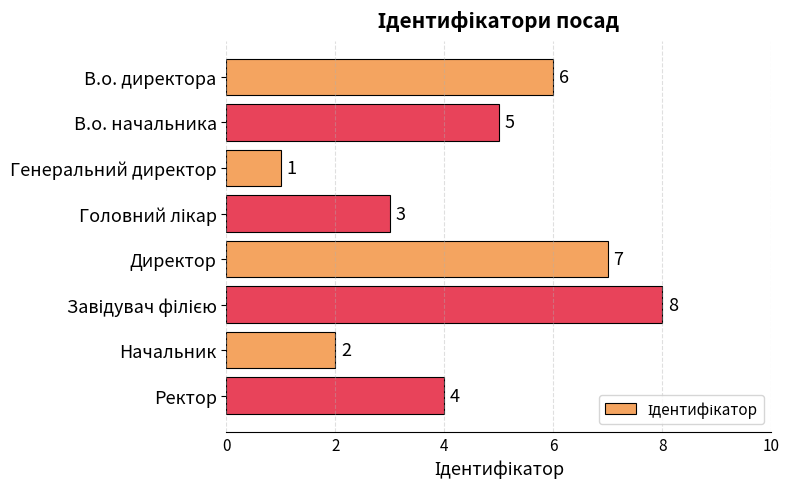

Are the bars horizontal?

Yes